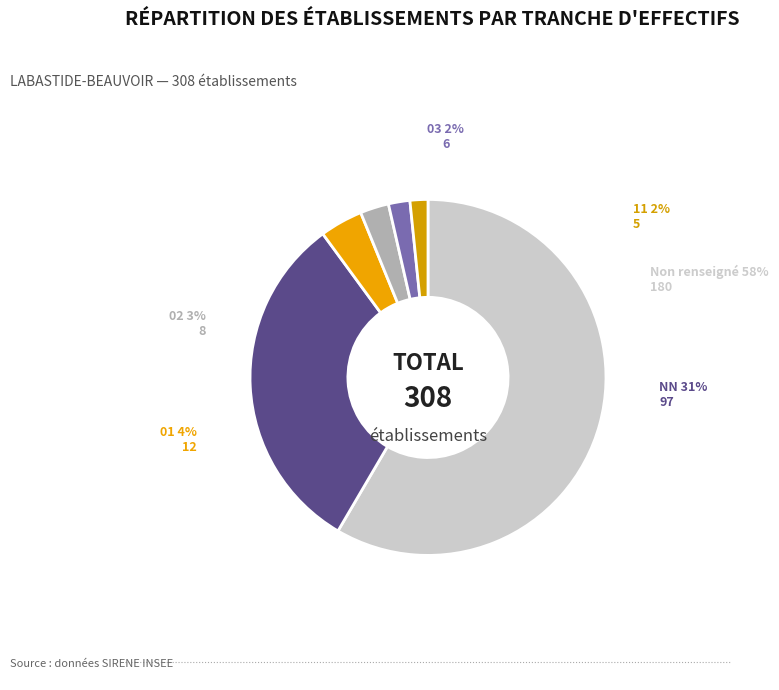

Combined, what portion of the pie is  and 11?

60.1%